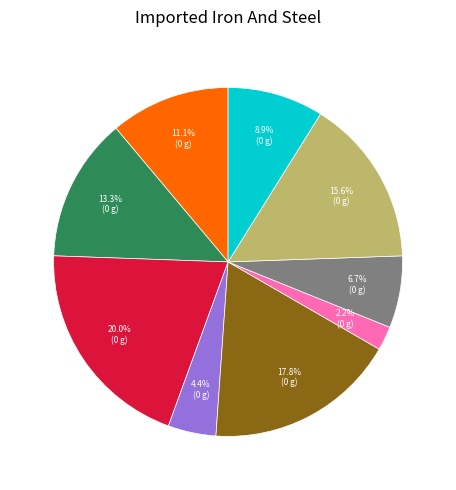

Does any single category account for the majority?

No